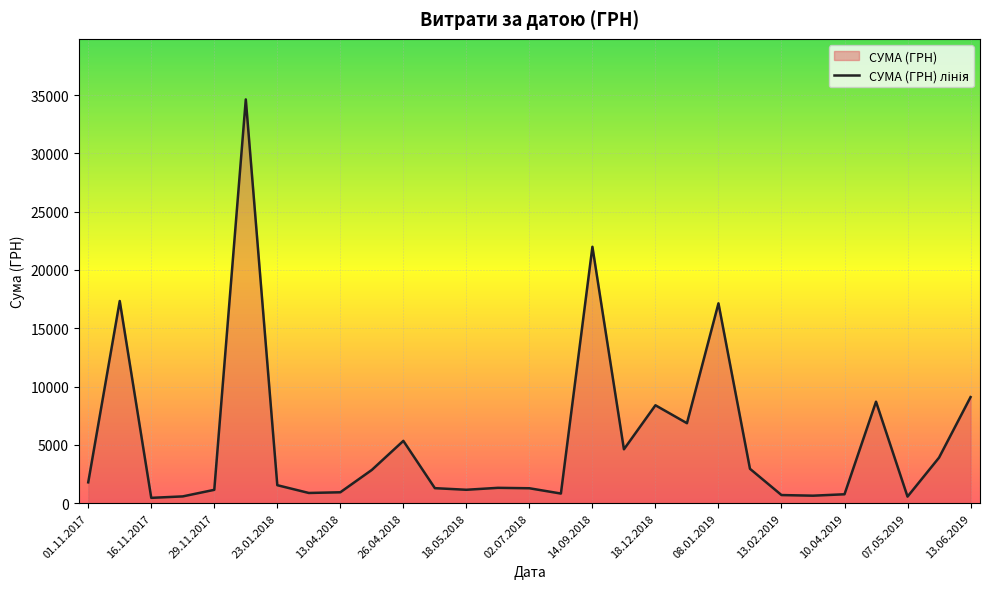

What is the difference between the maximum and minimum values?

34166.1